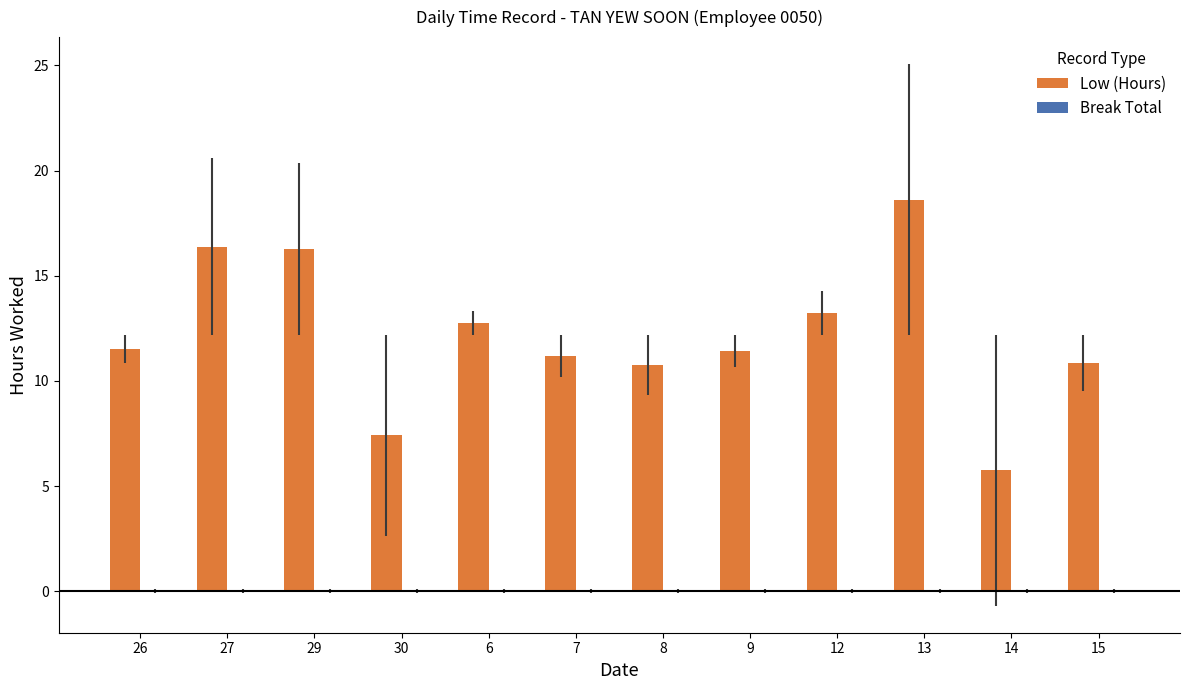

The chart shows a value of 5.1 at 8. True or false?

False